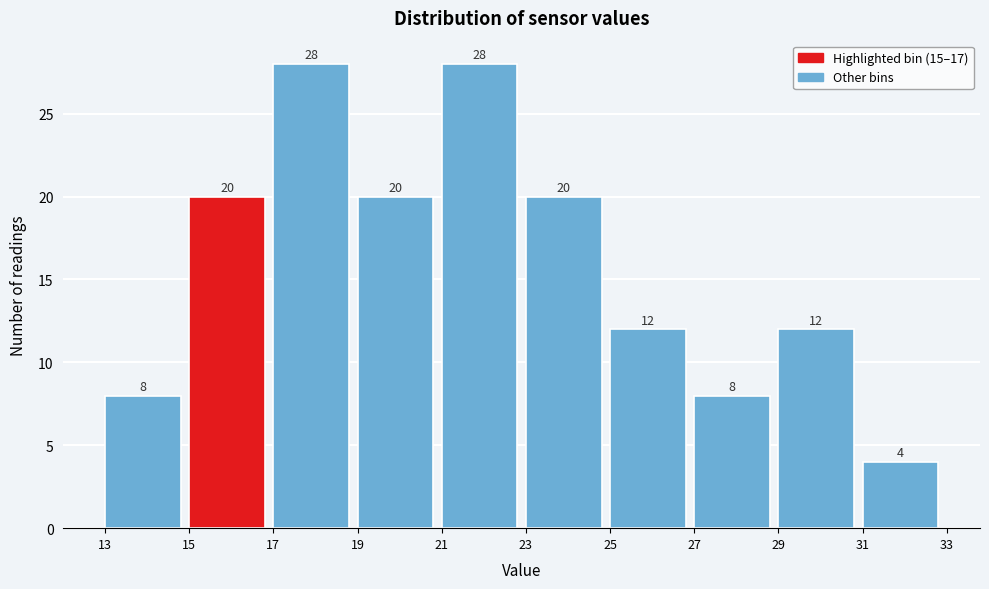

Reading left to right, transcribe this chart: for each bar, give the range it covers on the x-axis and its height.

13 to 15: 8
15 to 17: 20
17 to 19: 28
19 to 21: 20
21 to 23: 28
23 to 25: 20
25 to 27: 12
27 to 29: 8
29 to 31: 12
31 to 33: 4